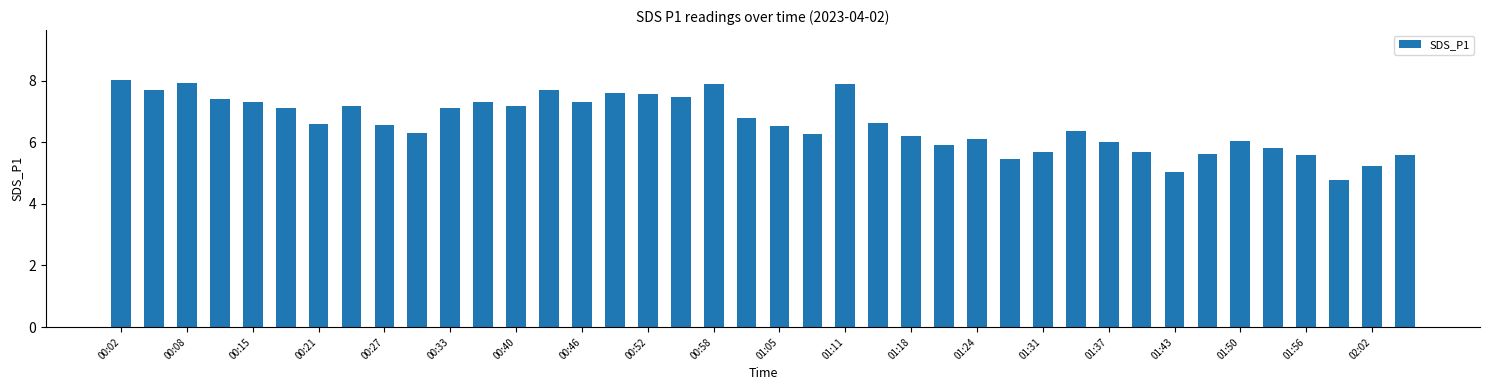

Reading right to left, list all the values displayed in this chart.

5.6	5.2	4.8	5.6	5.8	6.0	5.6	5.0	5.7	6.0	6.4	5.7	5.5	6.1	5.9	6.2	6.6	7.9	6.3	6.5	6.8	7.9	7.5	7.6	7.6	7.3	7.7	7.2	7.3	7.1	6.3	6.6	7.2	6.6	7.1	7.3	7.4	7.9	7.7	8.0